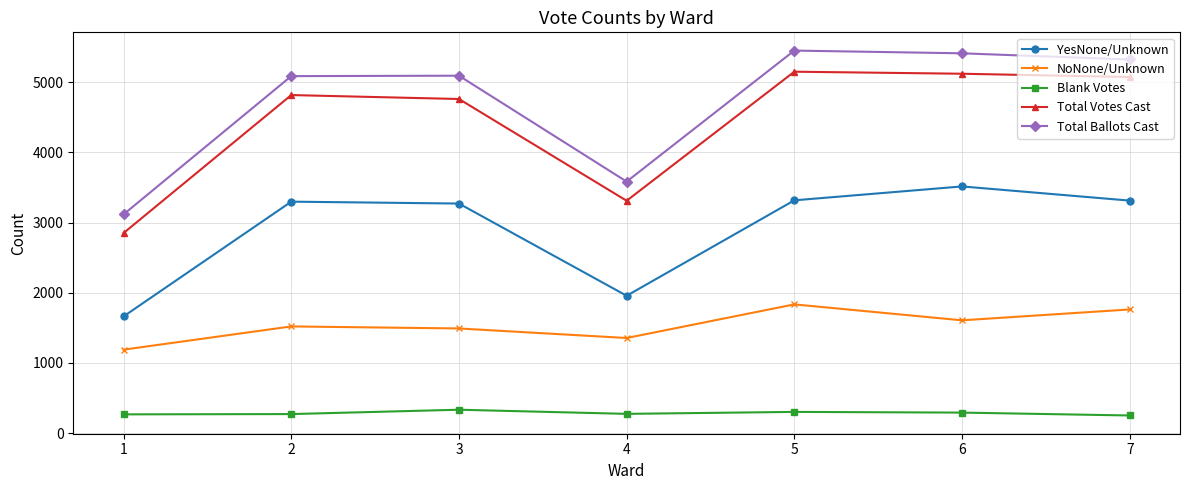

True or false: YesNone/Unknown and Total Votes Cast intersect in this chart.

False